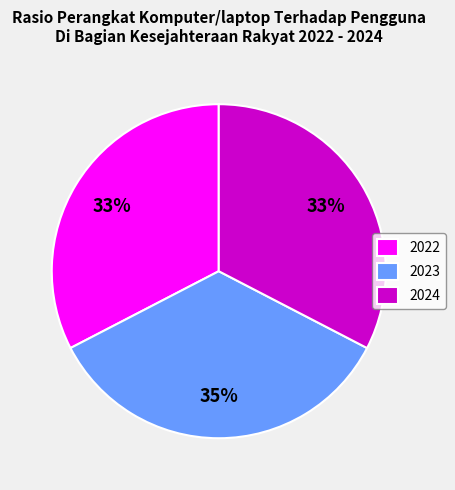

To the nearest percent, what is the difference between the largest and smallest slice percentages?

2%